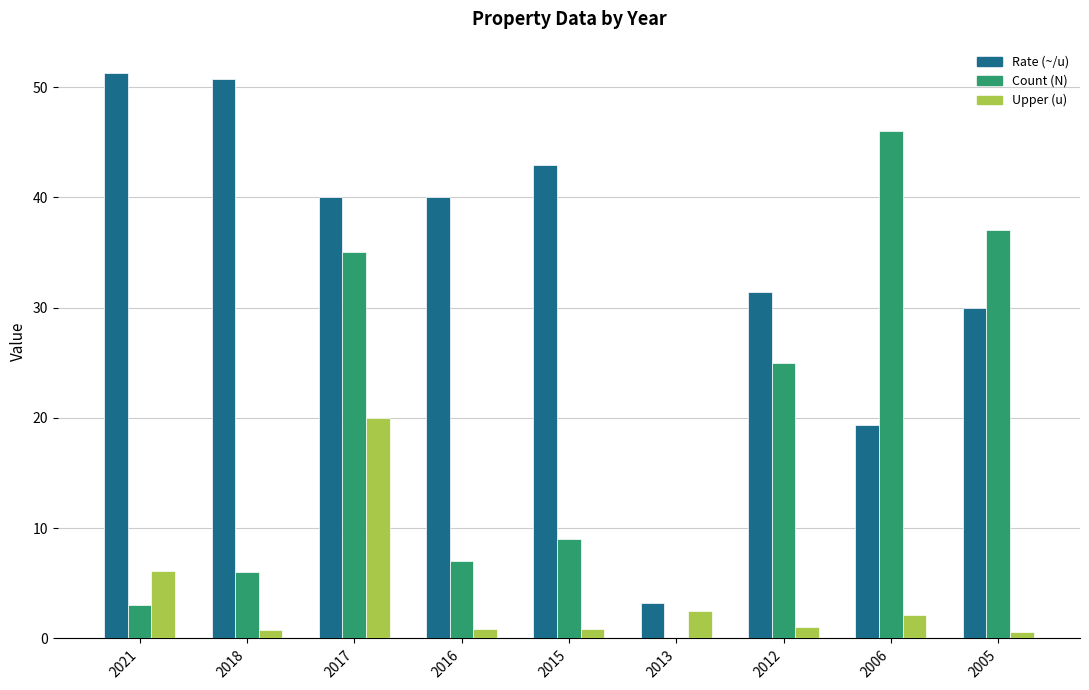

Is it true that Upper (u) equals 2.5 at 2013?

True